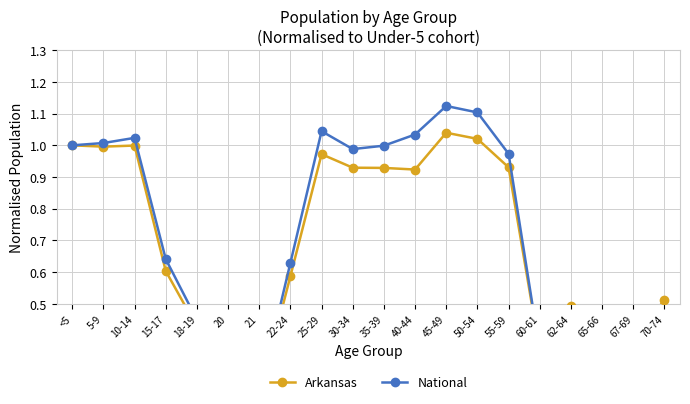

Rank the series by their average value, from lowest to highest.

Arkansas, National